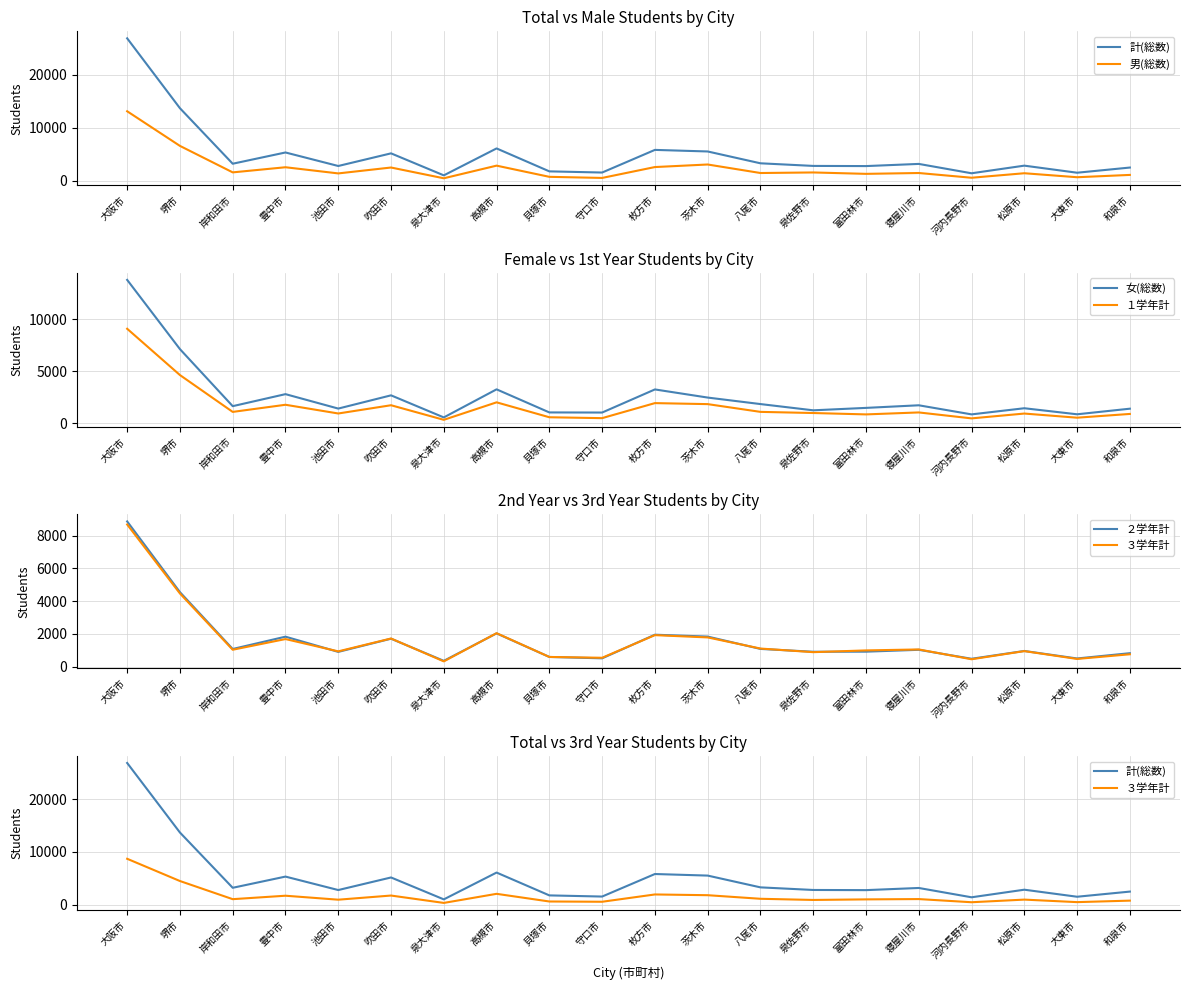

Where do 男(総数) and 女(総数) first cross each other?

枚方市 and 茨木市